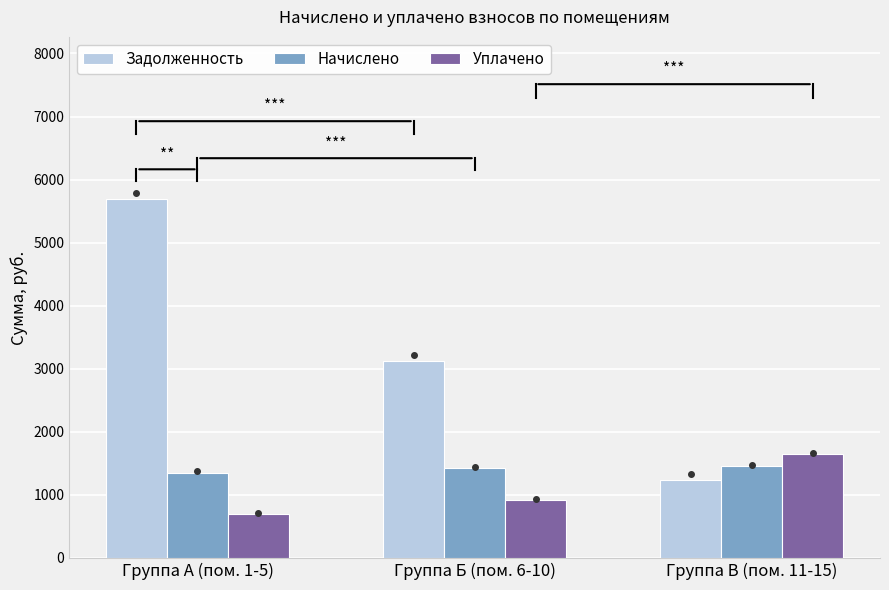

What are all the series names shown in the legend?

Задолженность, Начислено, Уплачено